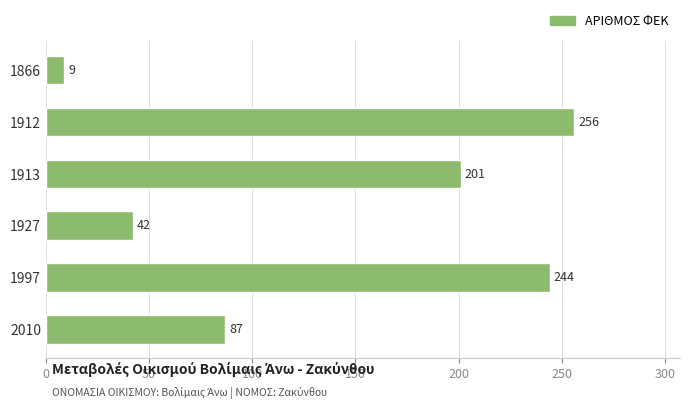

Reading top to bottom, extract all data points from this chart.

1866=9	1912=256	1913=201	1927=42	1997=244	2010=87